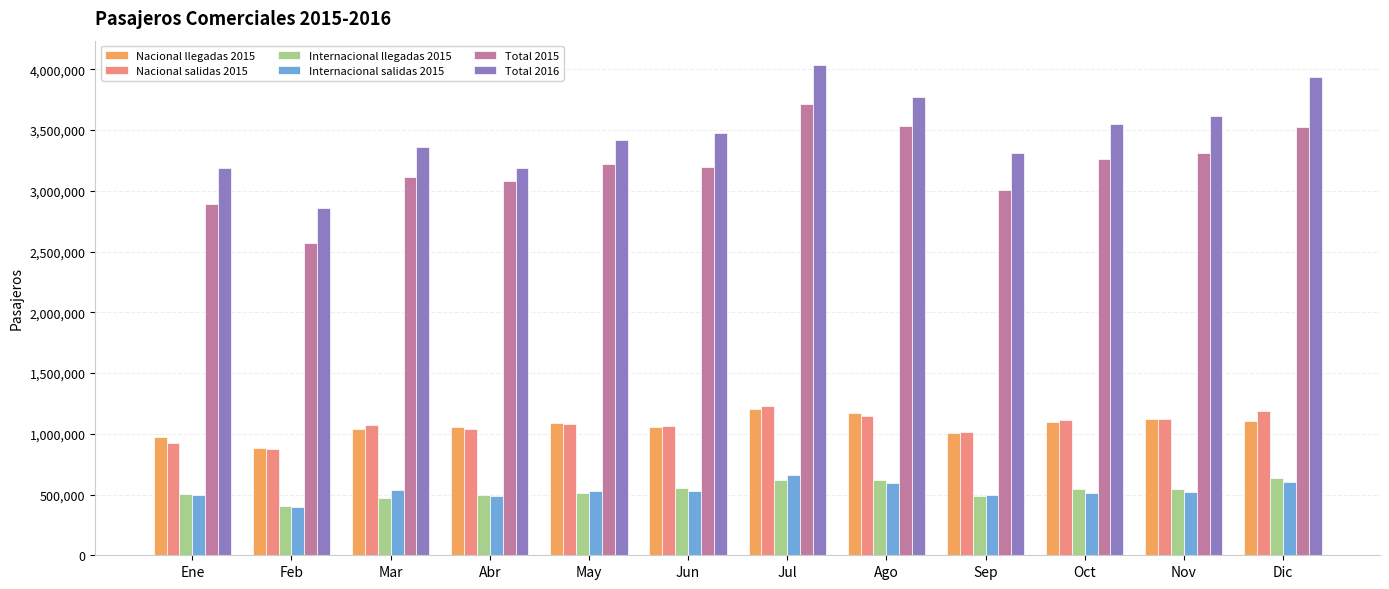

What is the label of the 8th bar from the right?

May